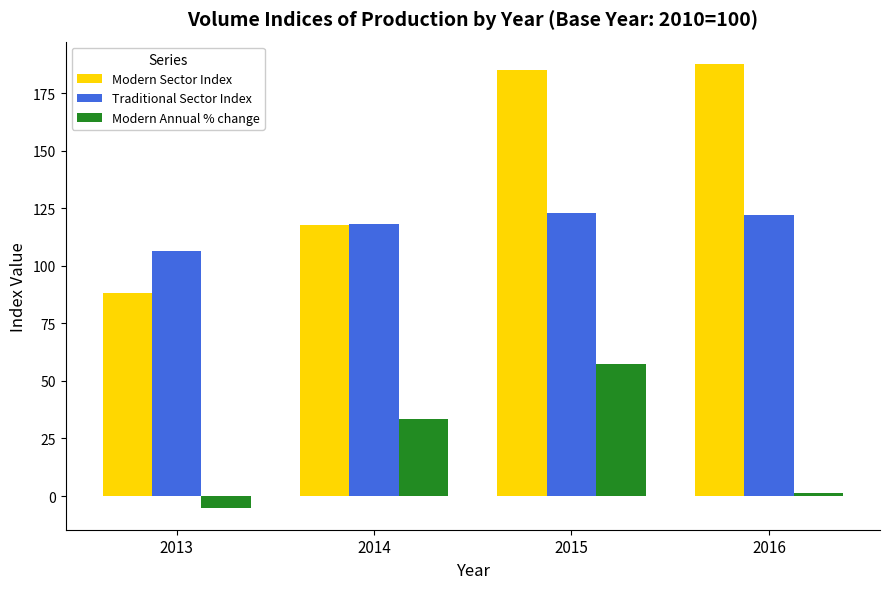

Rank the series at 2015 from lowest to highest value.

Modern Annual % change, Traditional Sector Index, Modern Sector Index